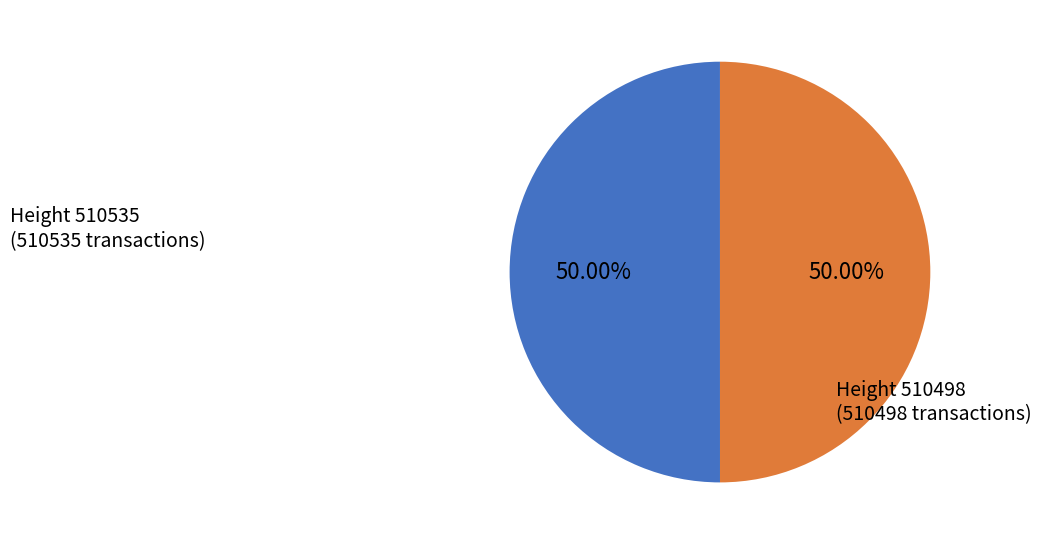

Which category has the smallest portion of the pie?

510498